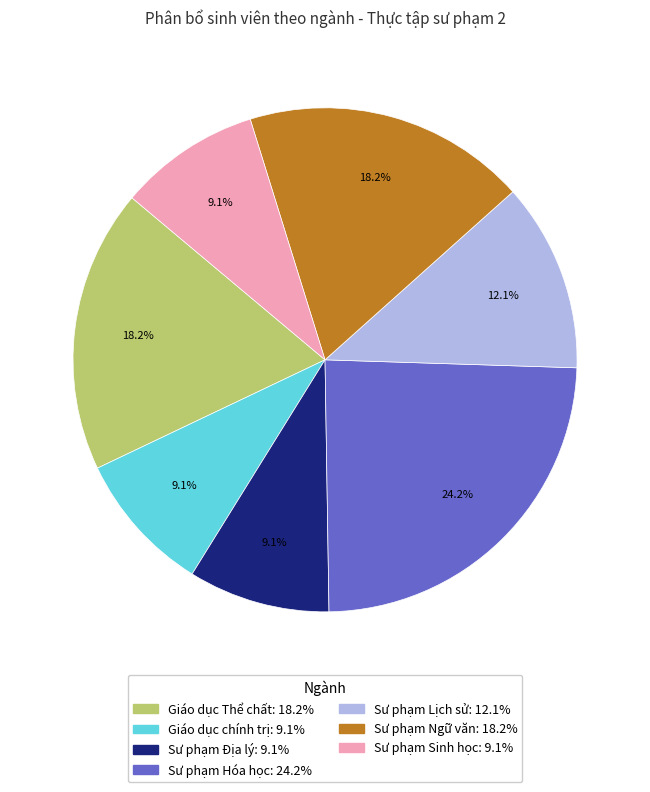

What percentage do Giáo dục chính trị and Sư phạm Lịch sử together represent?

21.2%